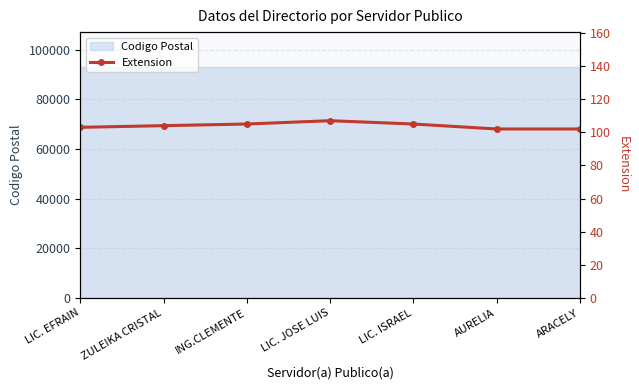

At which label is the value closest to 104?

ZULEIKA CRISTAL